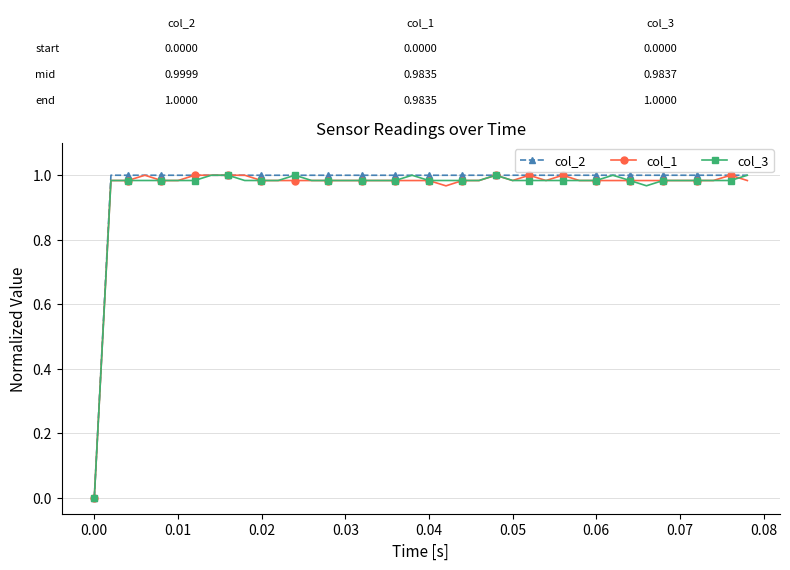

Is this an area chart (filled region under the line)?

No